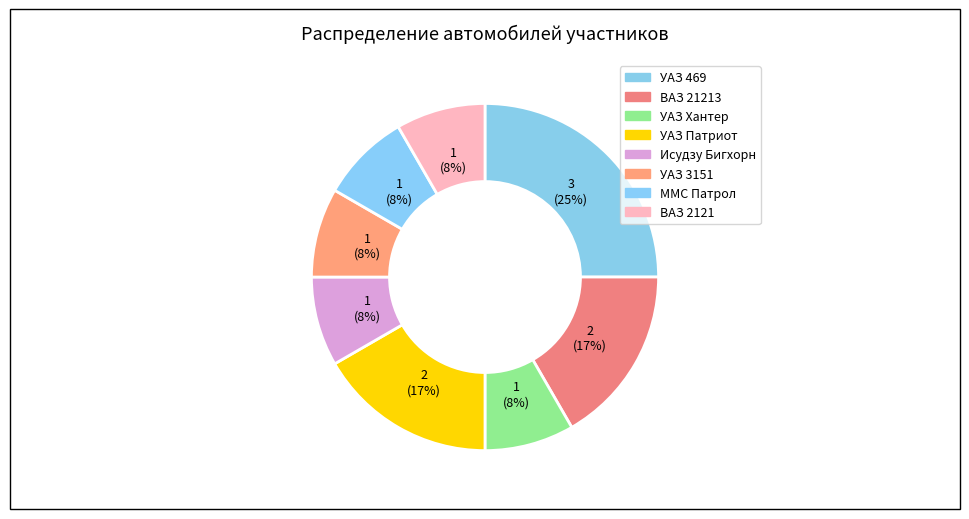

Count the number of slices in the pie.

8